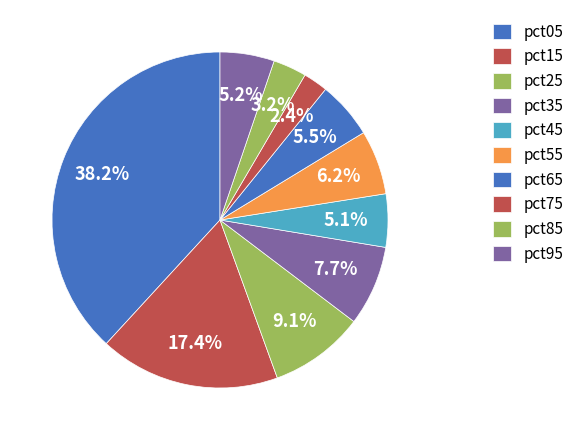

Count the number of slices in the pie.

10